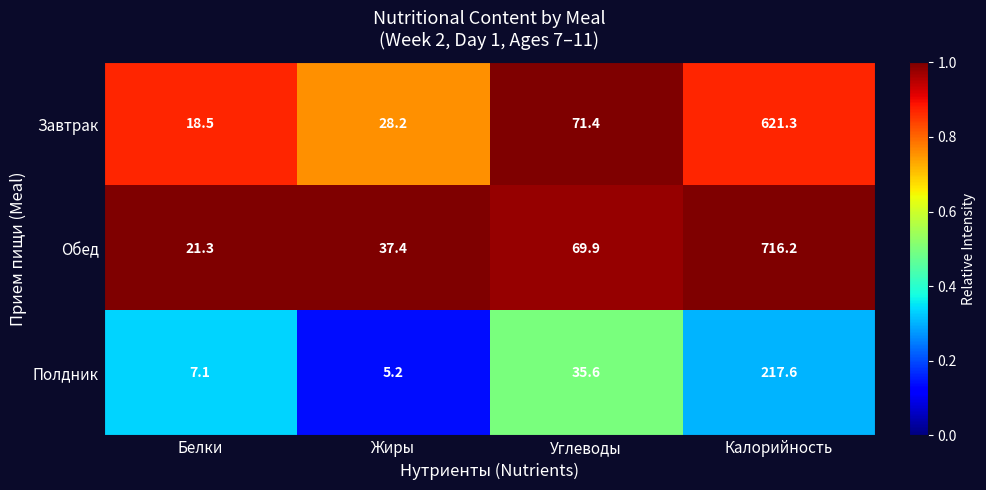

Which label corresponds to the smallest value in the chart?

Жиры